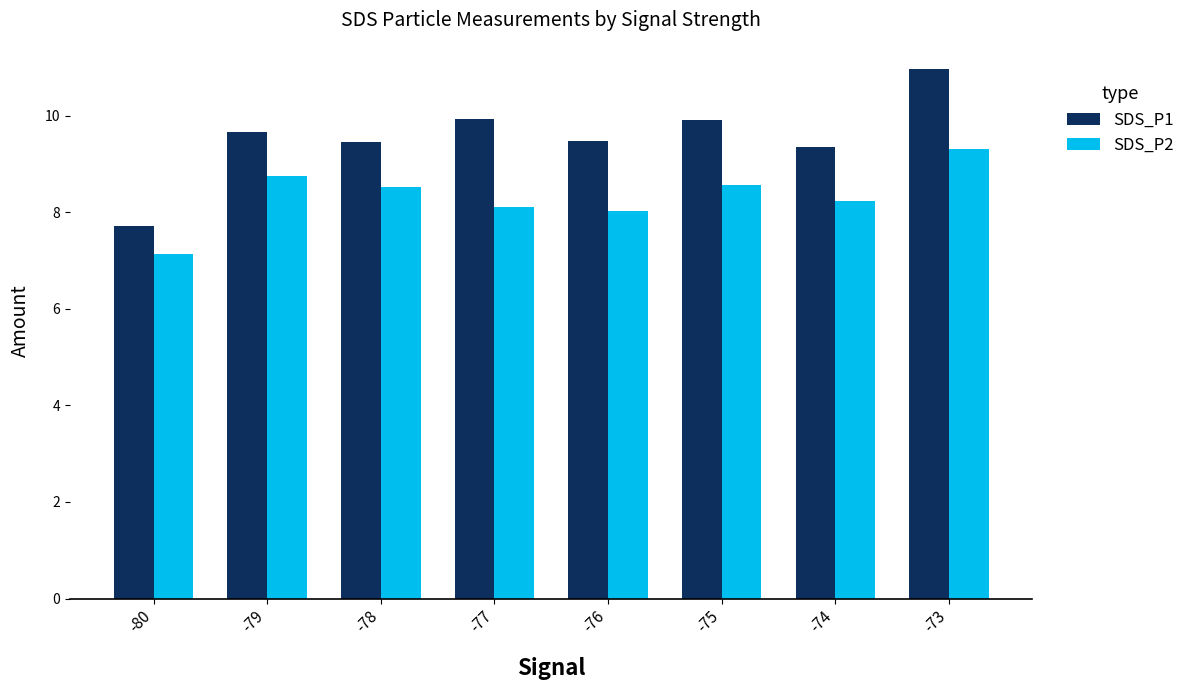

At which category is the sum across all series the highest?

-73